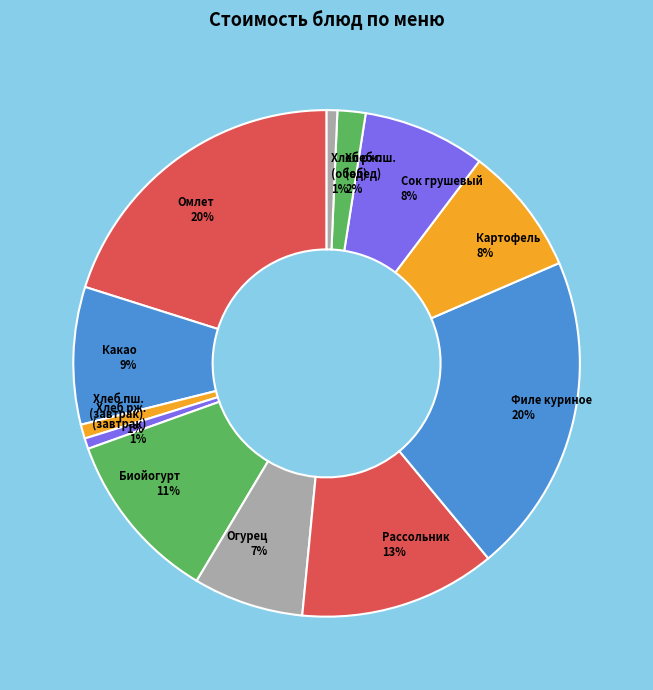

How many segments does this pie chart have?

12